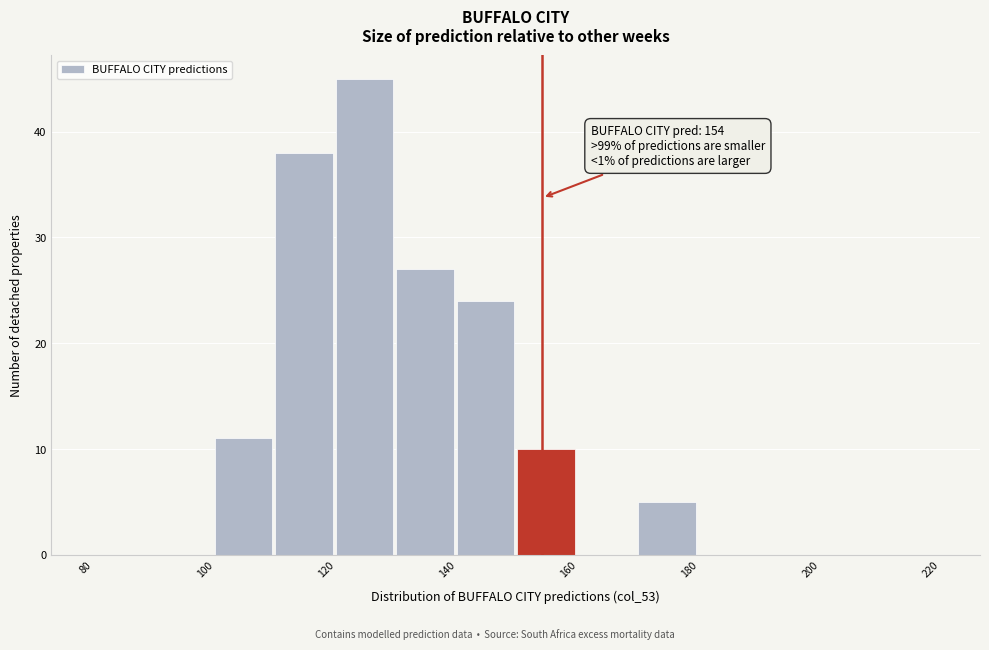

Over which range of the x-axis is the bar tallest?

120 to 130